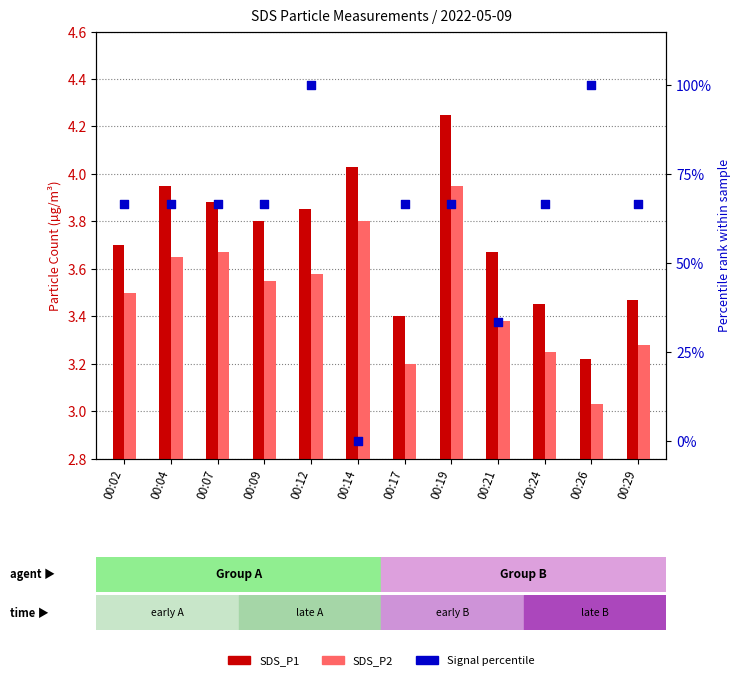

Which series has the widest spread of Y values?

Signal (percentile)